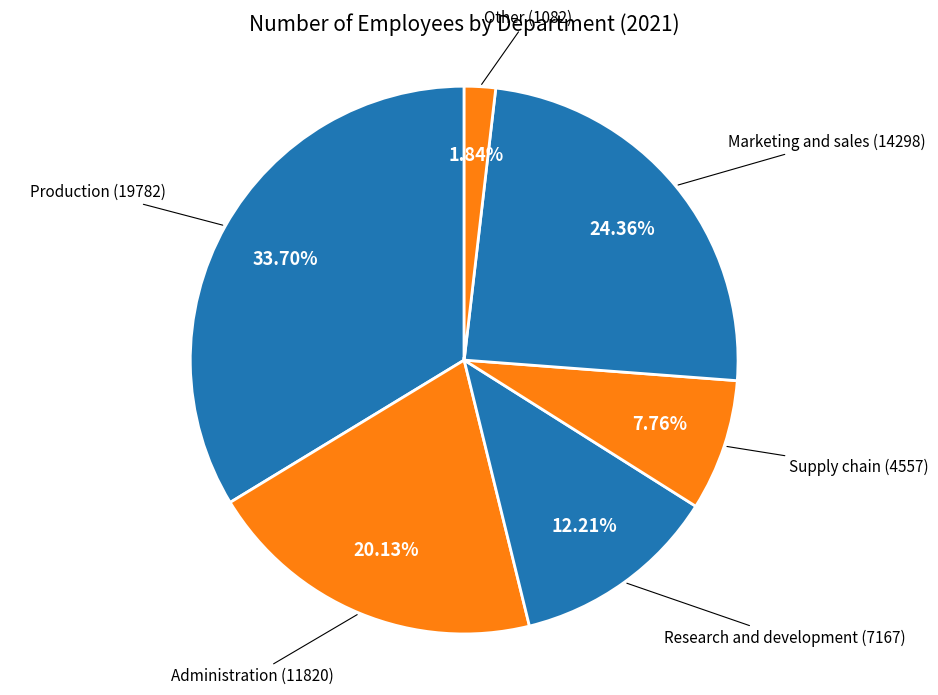

What is the ratio of the value at Marketing and sales to the value at Administration?

1.2